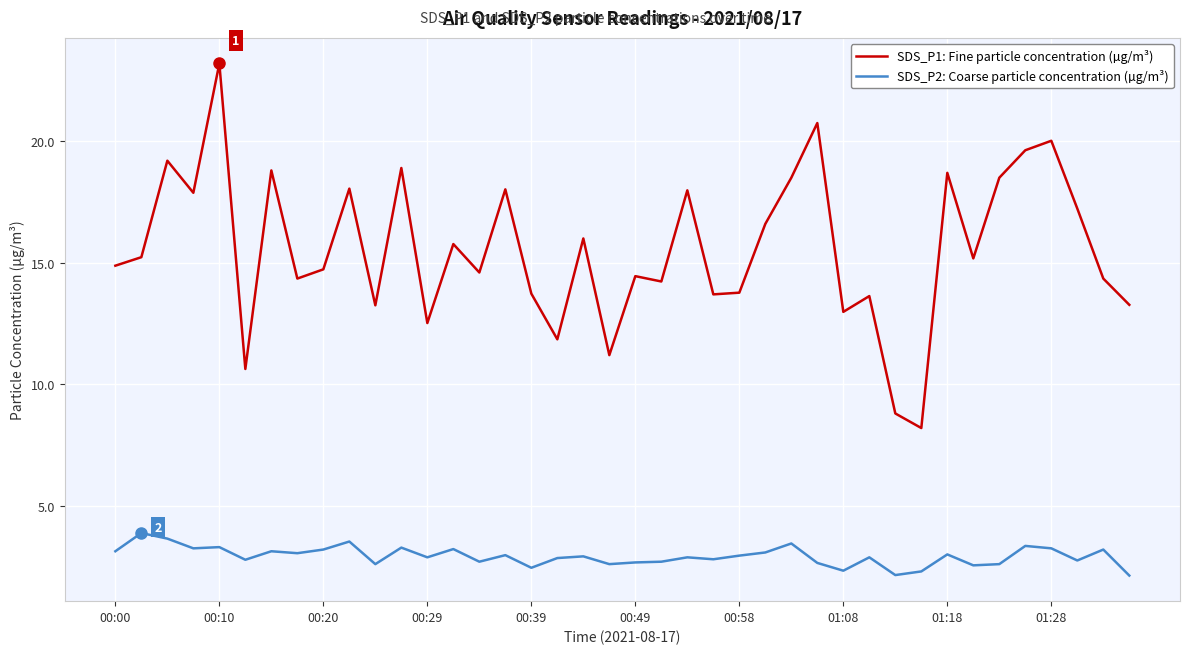

Rank the series by their average value, from lowest to highest.

SDS_P2: Coarse particle concentration (µg/m³), SDS_P1: Fine particle concentration (µg/m³)